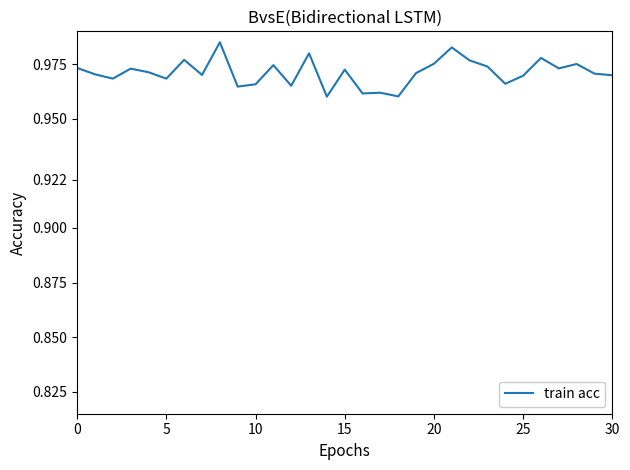

Does the chart have visible grid lines?

No